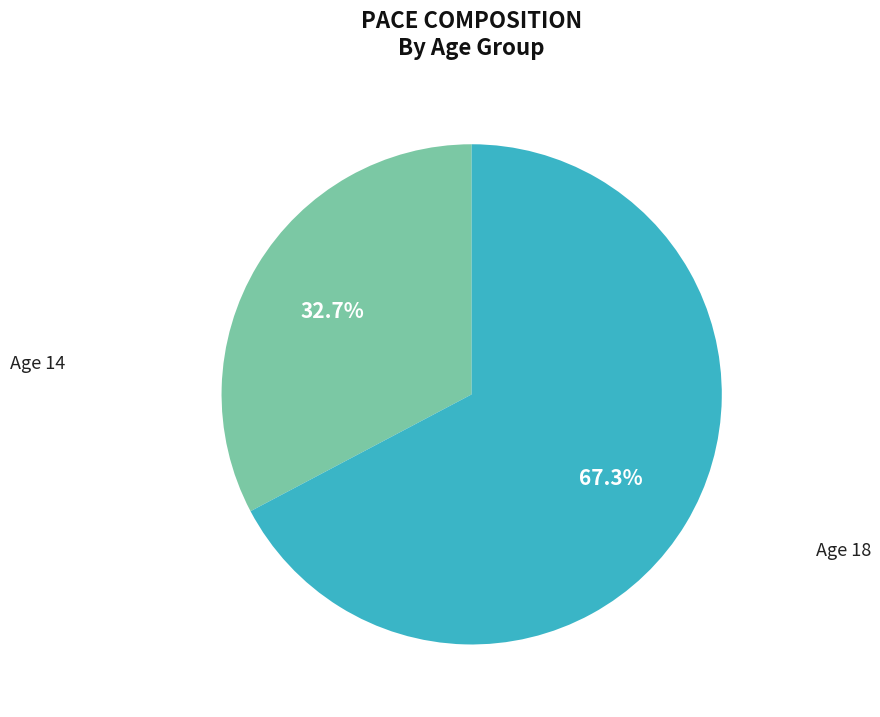

Is there a majority slice in this chart?

Yes